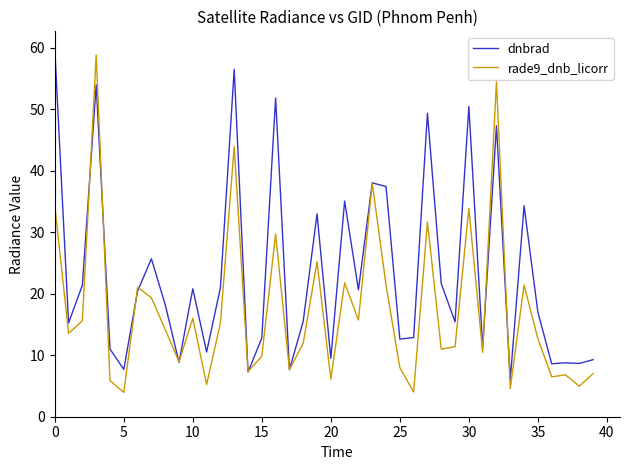

What is the difference between the maximum and minimum values in the dnbrad series?

53.8